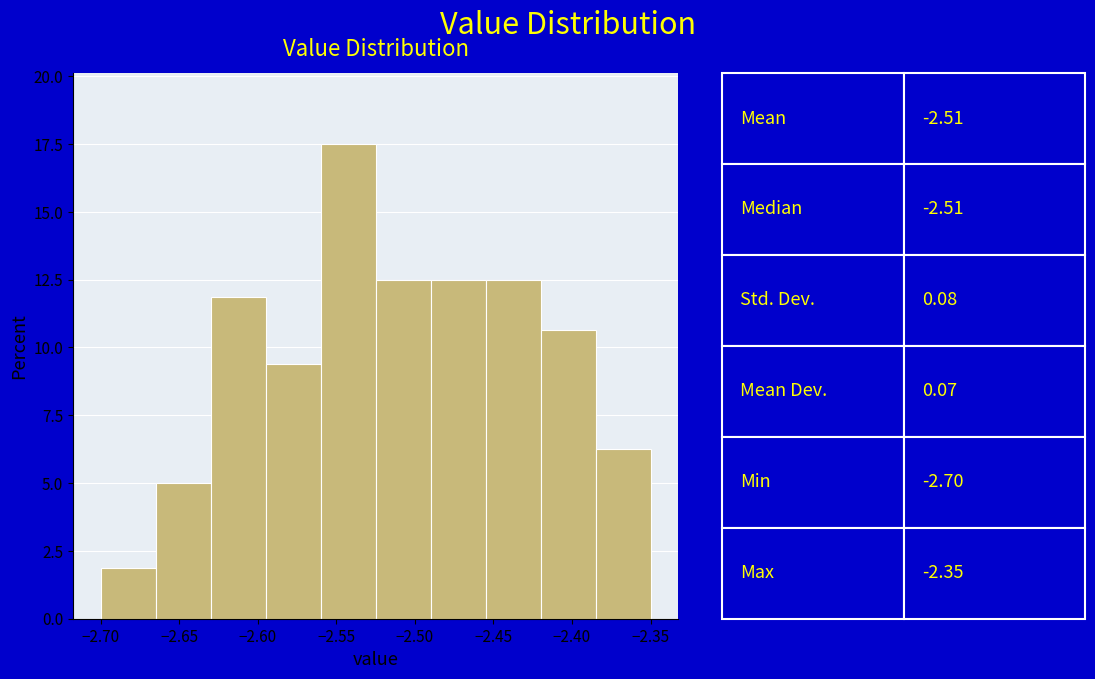

Over which range of the x-axis is the bar tallest?

-2.560 to -2.525